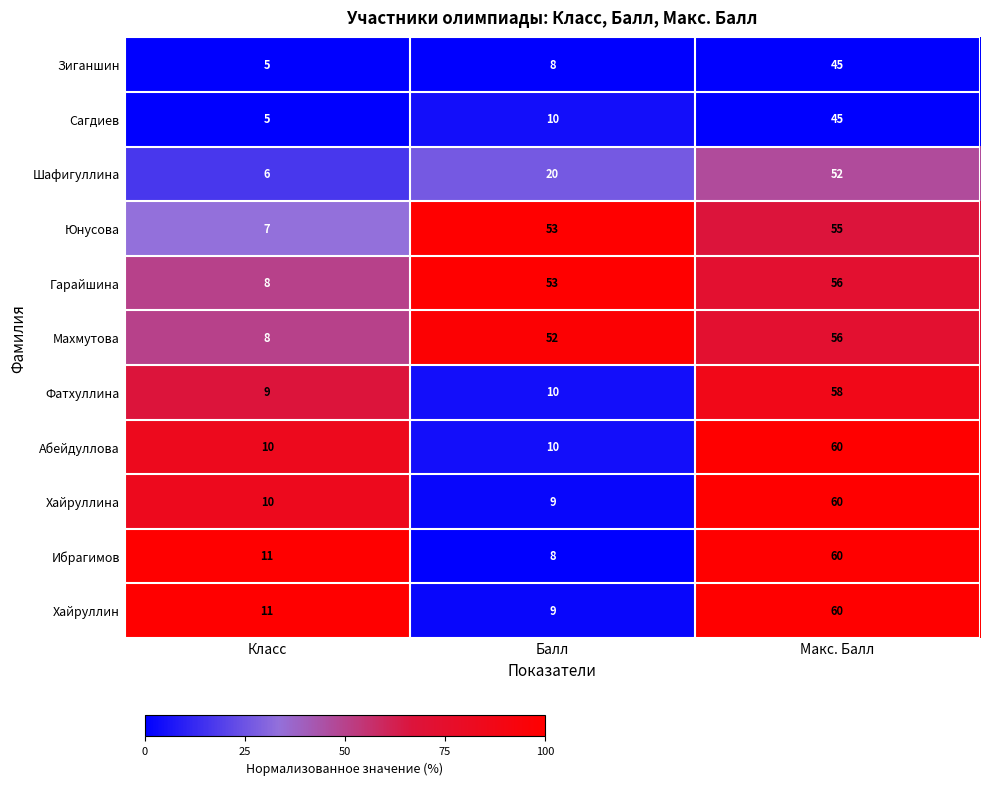

Is the value of Хайруллина at Класс greater than the value of Зиганшин at Класс?

Yes